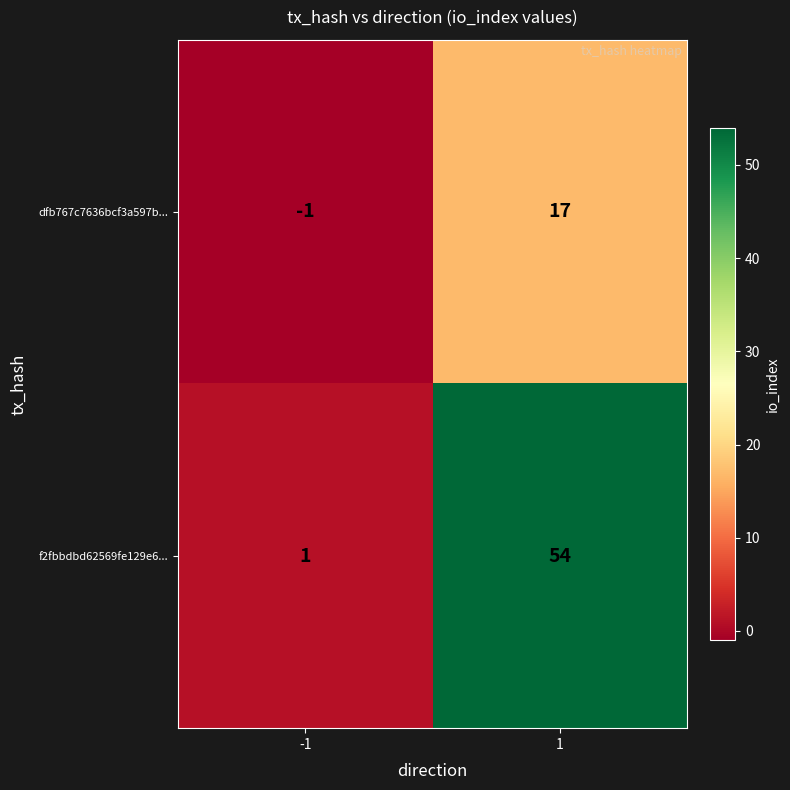

What is the sum of the f2fbbdbd62569fe129e6... values at 1 and -1?

55